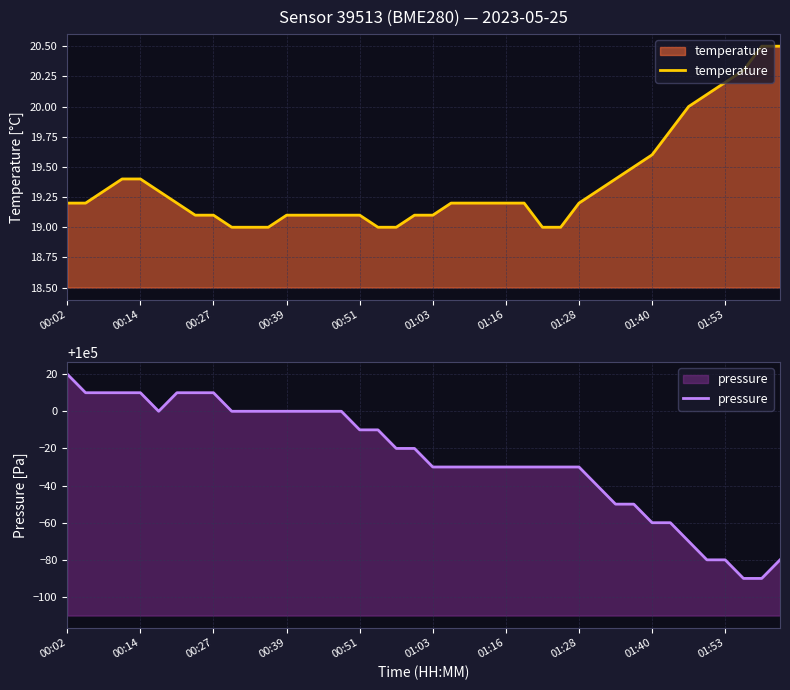

How many data points does each series have?

40